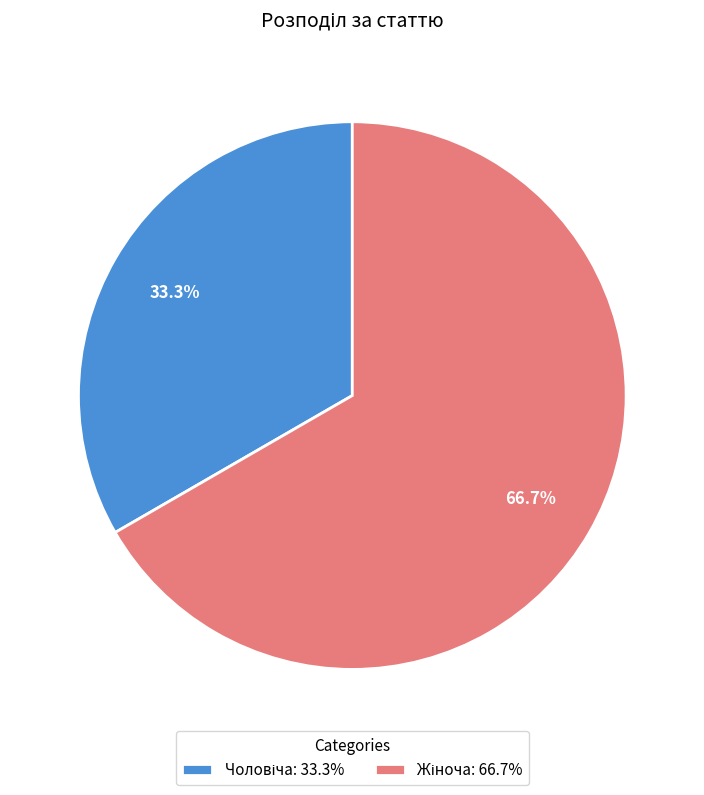

How many slices are in this pie chart?

2